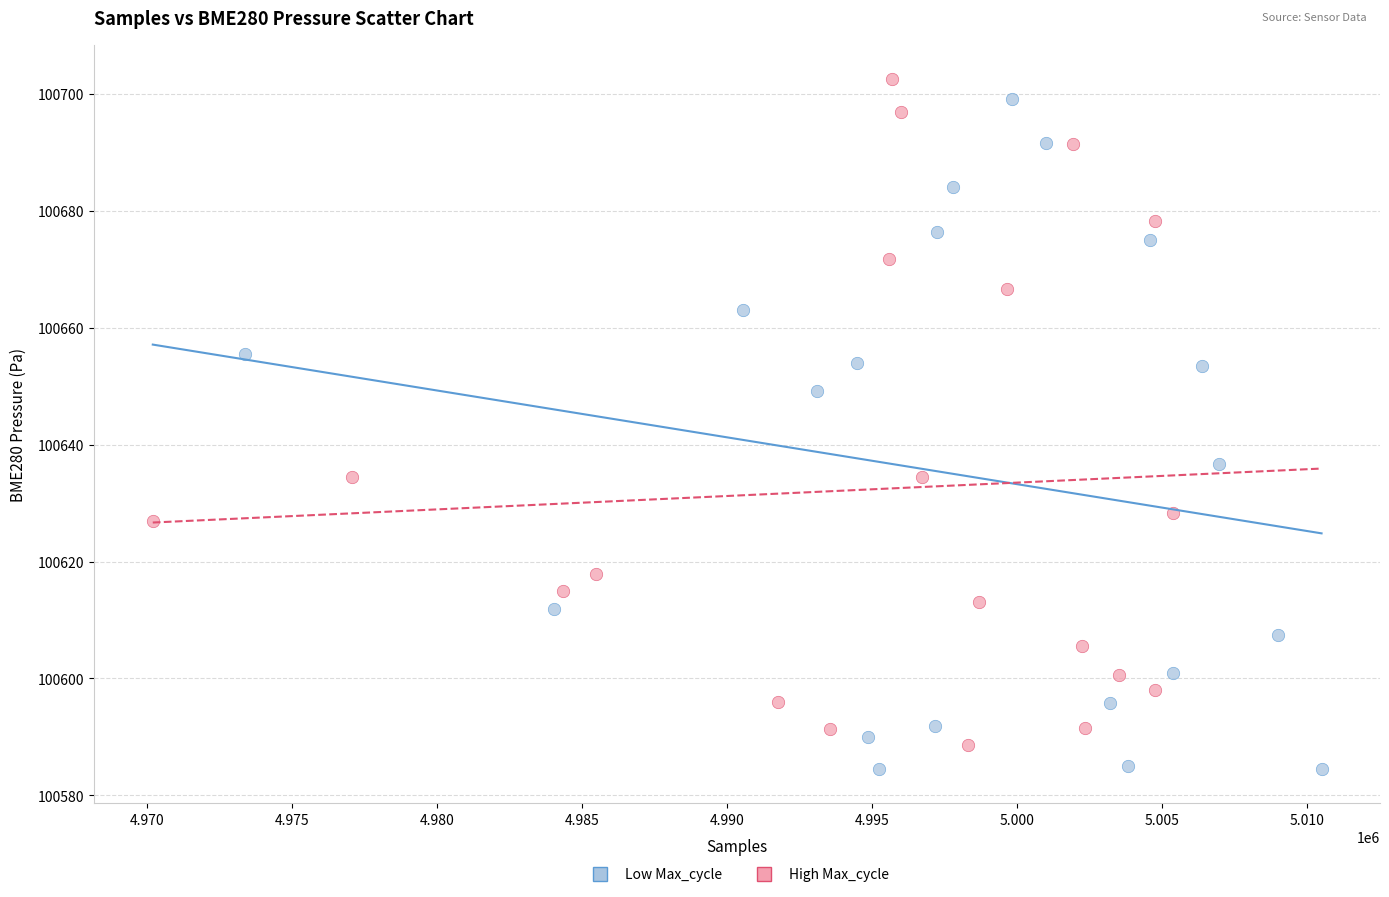

What are all the series names shown in the legend?

Low Max_cycle, High Max_cycle